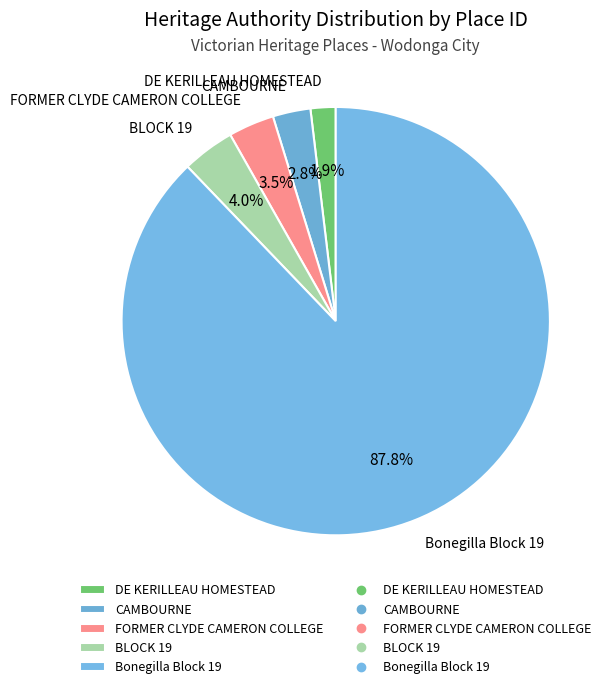

To the nearest percent, what is the average slice percentage?

20%